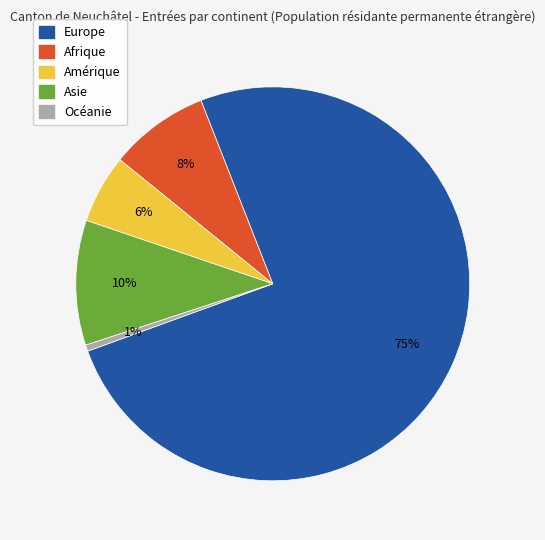

What is the majority slice?

Europe